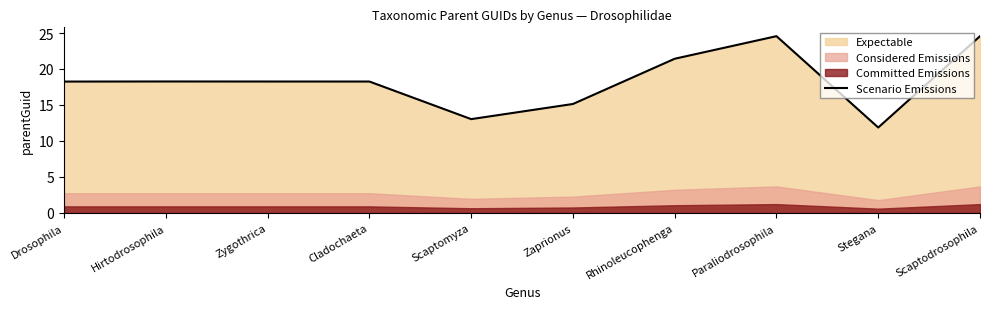

Where does the data first go above 18?

Drosophila